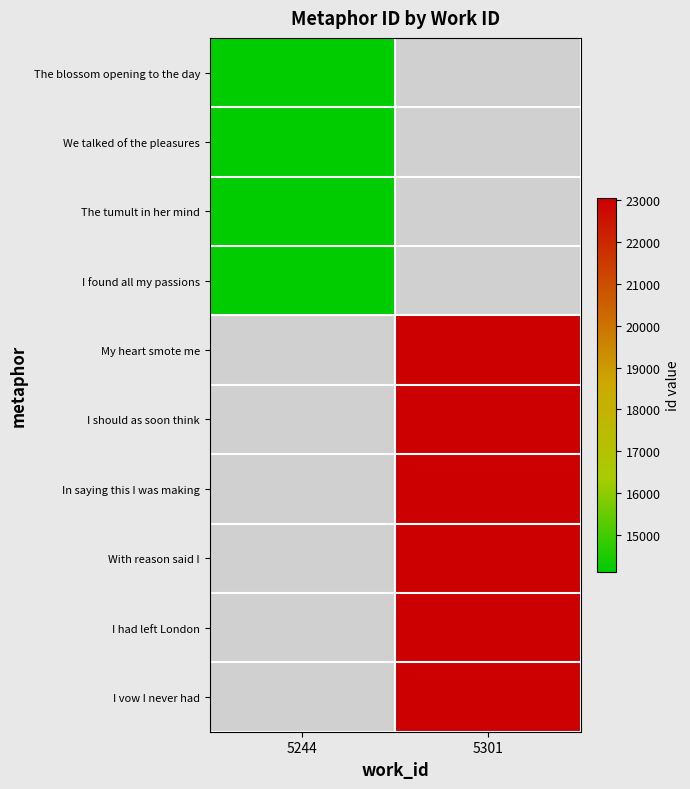

How many series are shown in this chart?

10